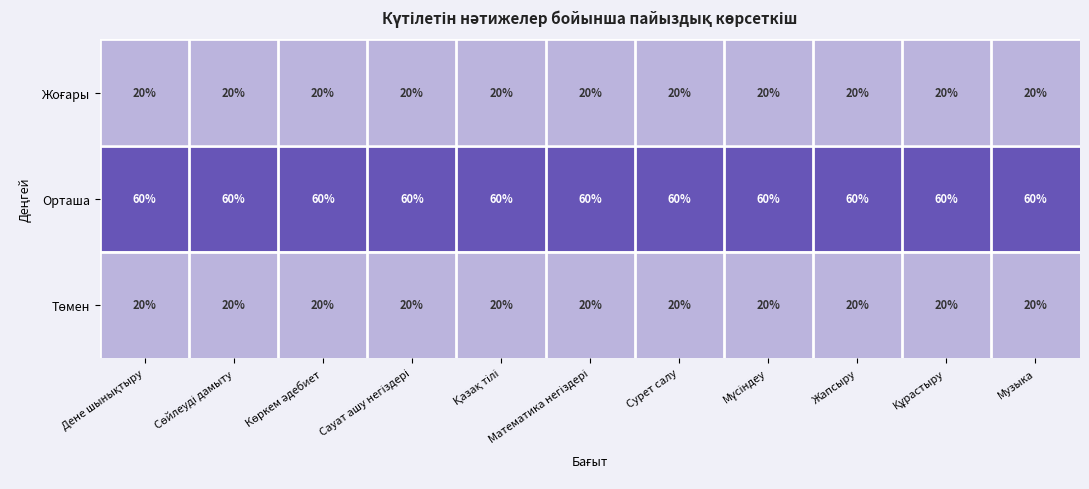

Which series has the largest total across all categories?

Орташа